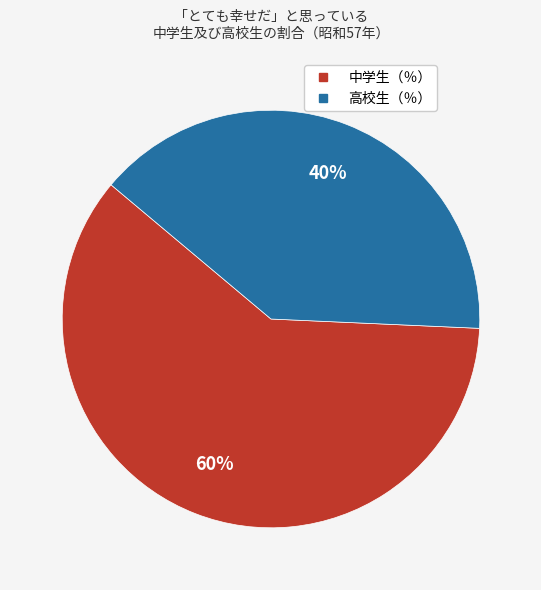

What is the majority slice?

中学生（％）